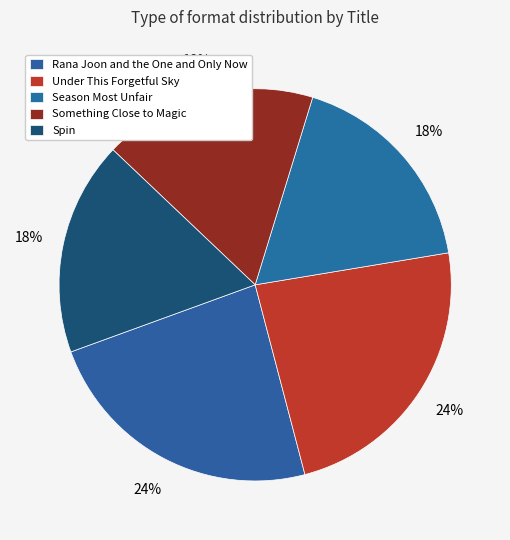

Which category has the biggest portion of the pie?

Rana Joon and the One and Only Now